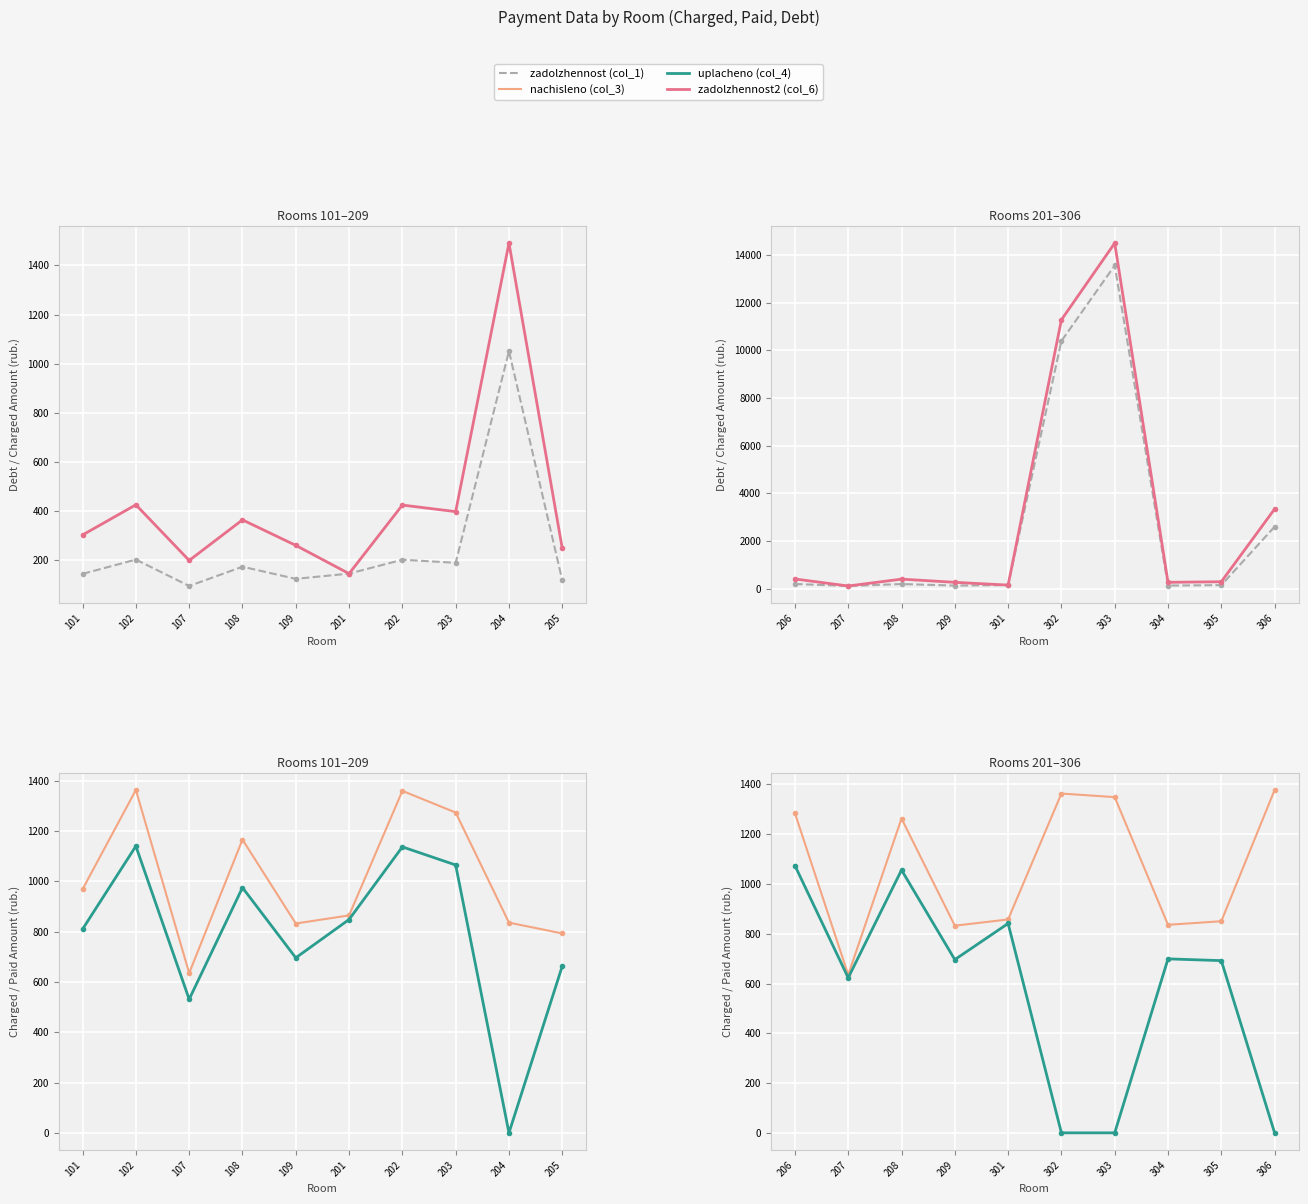

True or false: nachisleno (col_3) has more than 0 points higher than both neighbors.

True